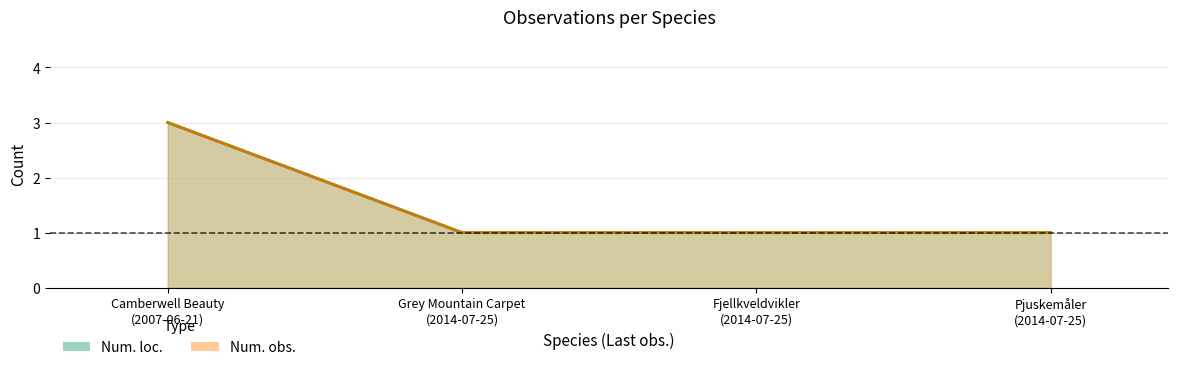

At Camberwell Beauty (2007-06-21), list the series in order from smallest to largest.

Num. loc., Num. obs.